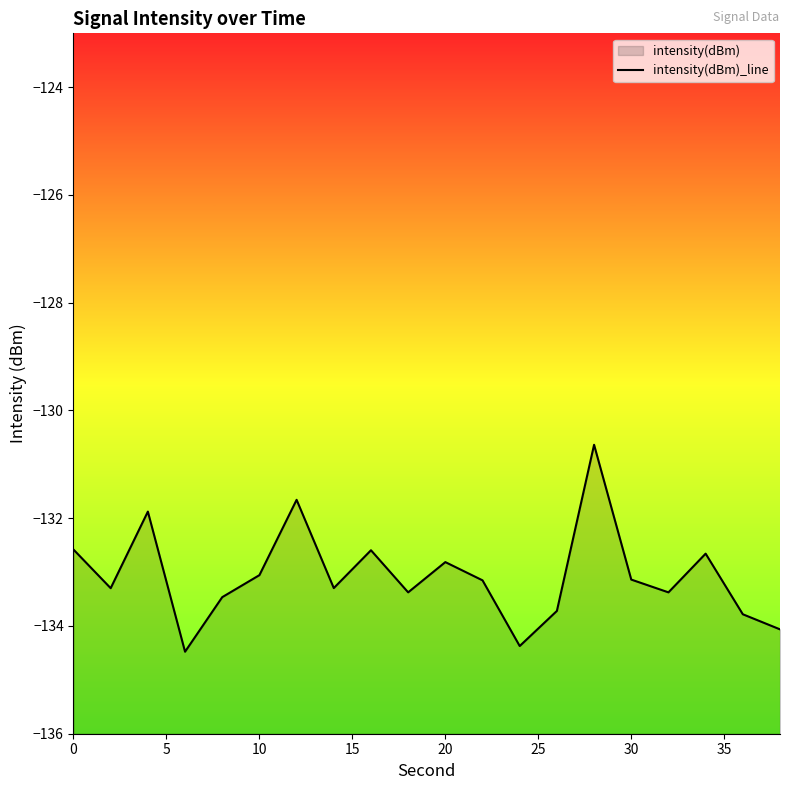

How many interior local peaks (higher than both neighbors) does the data have?

6